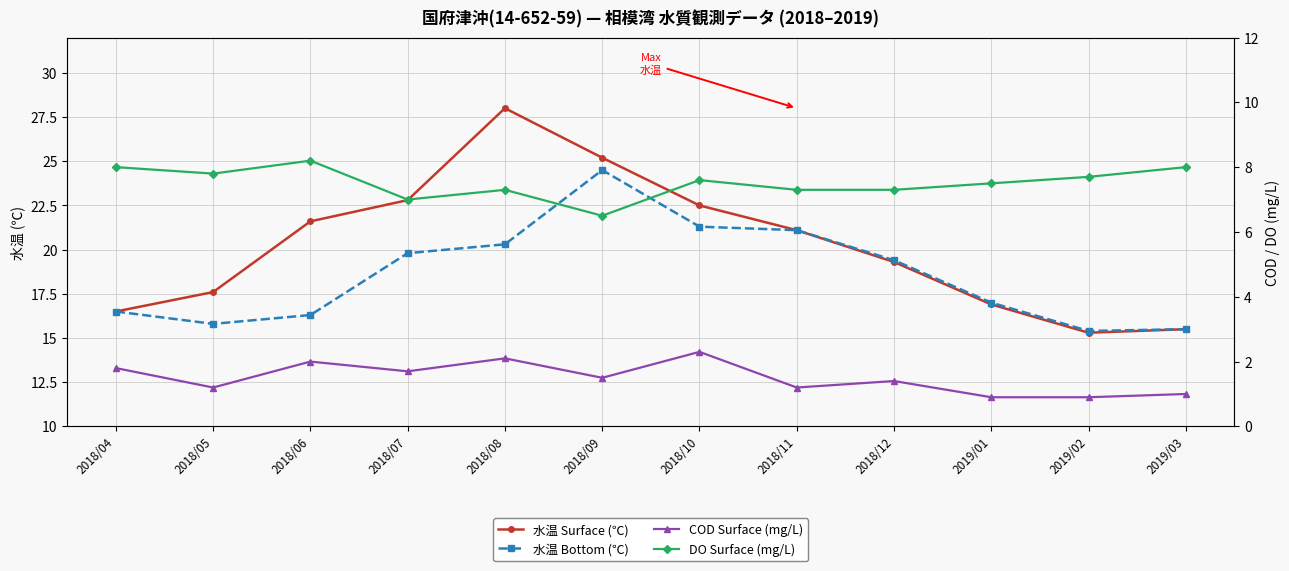

At how many categories does at least one series exceed 10?

12